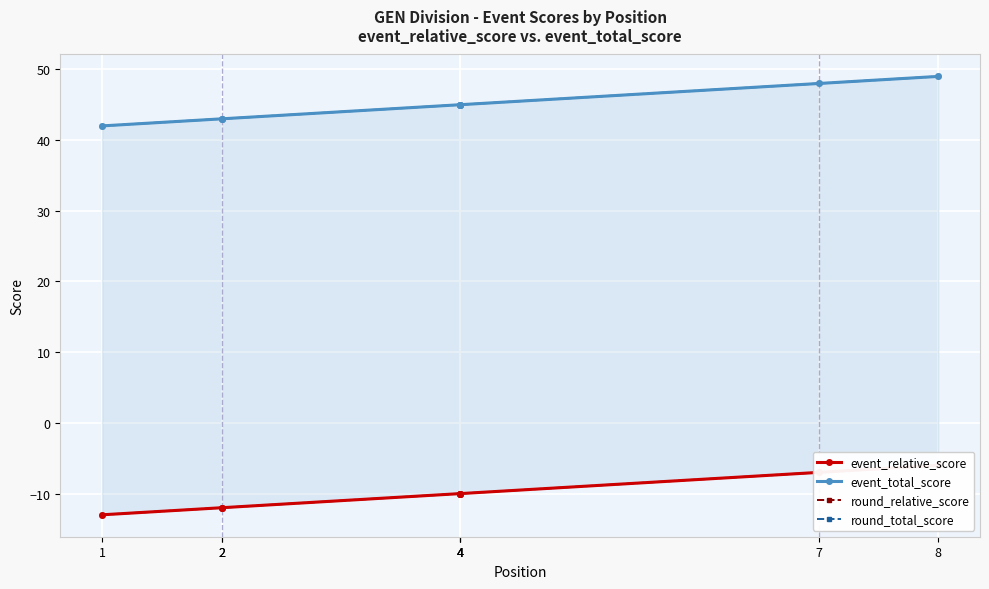

List the series in order of their peak value, highest first.

event_total_score, round_total_score, event_relative_score, round_relative_score